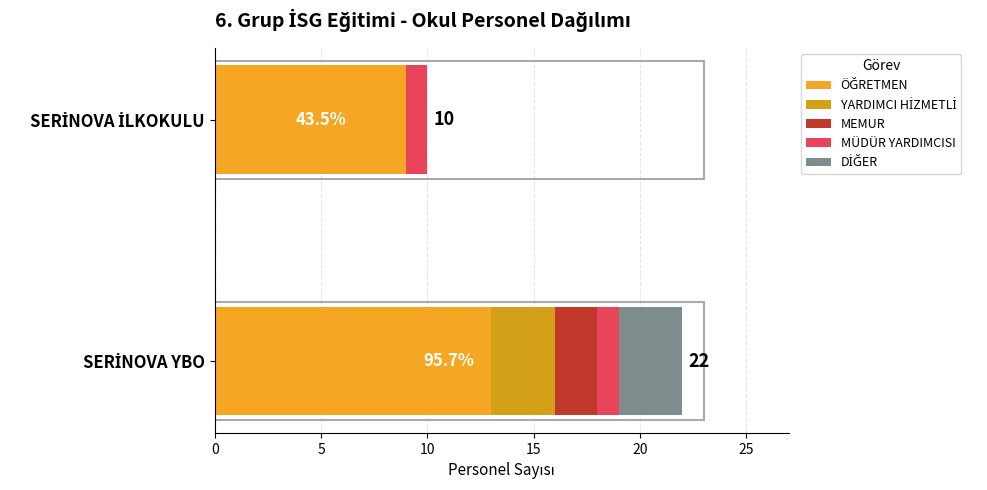

How many data points does each series have?

2